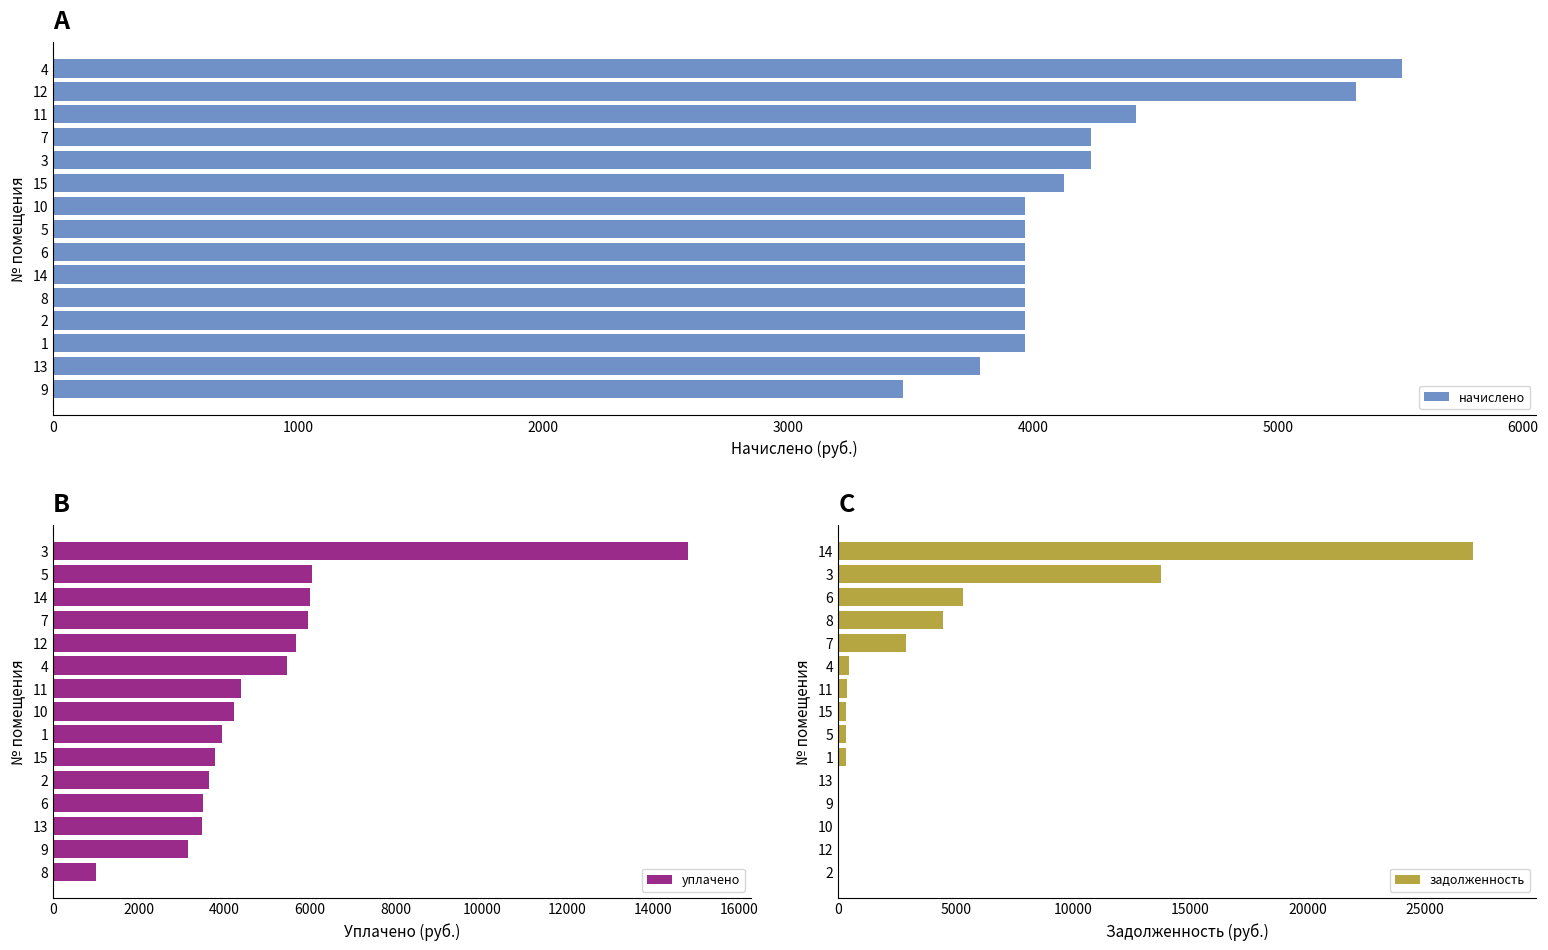

Are the bars horizontal?

Yes